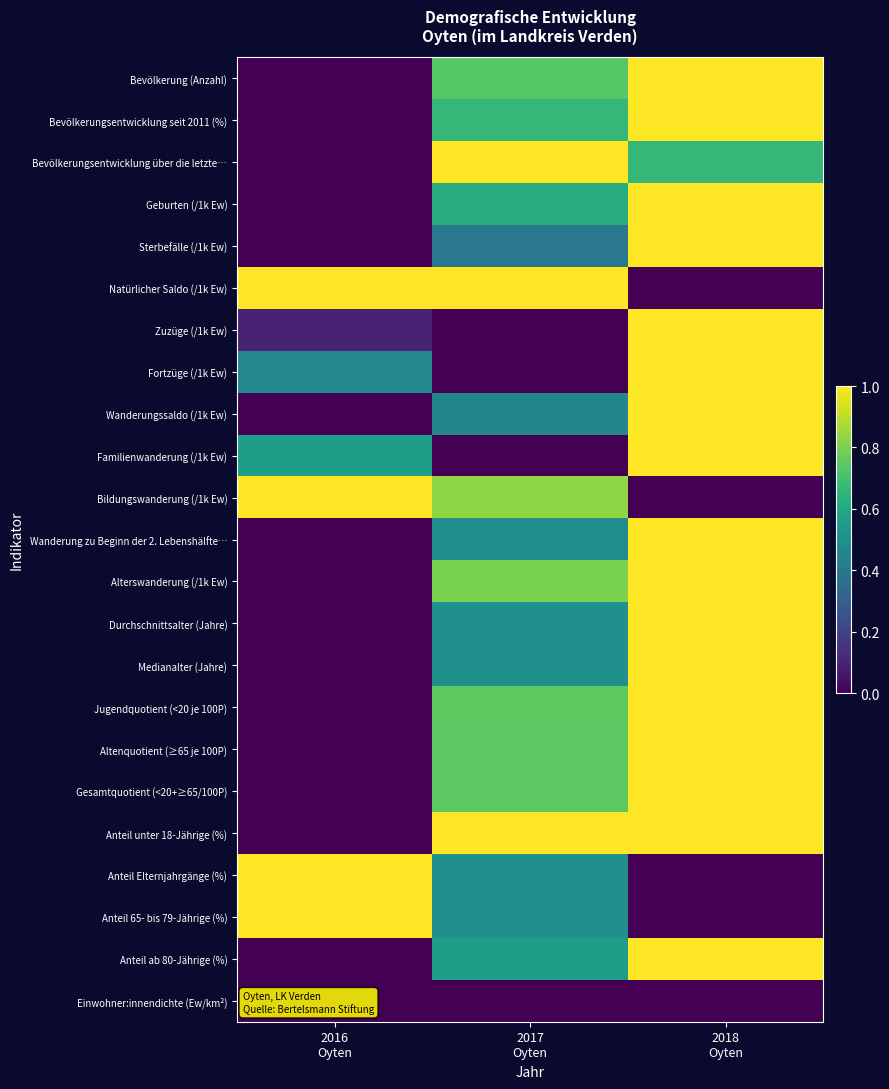

What is the total value across all series at 2018
Oyten?

17.7